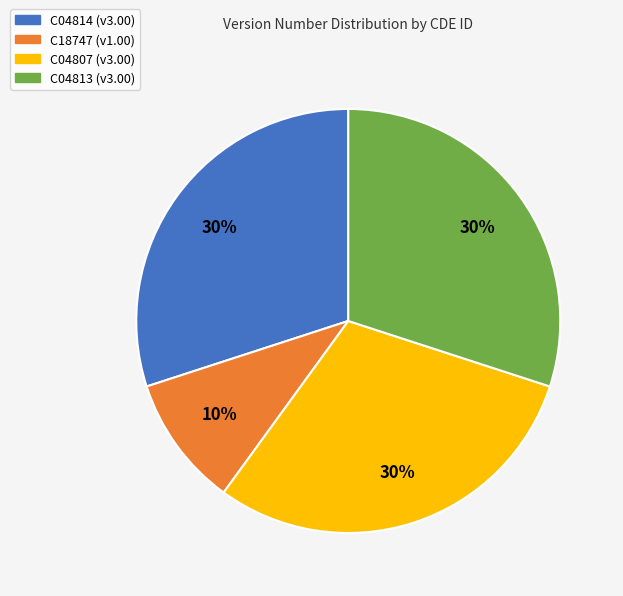

The C04807 slice represents 41% of the pie. True or false?

False